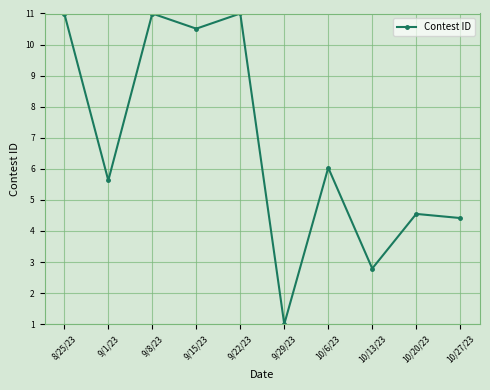

Reading left to right, list all the values displayed in this chart.

8/25/23=11.0	9/1/23=5.6	9/8/23=11.0	9/15/23=10.5	9/22/23=11.0	9/29/23=1.0	10/6/23=6.0	10/13/23=2.8	10/20/23=4.5	10/27/23=4.4